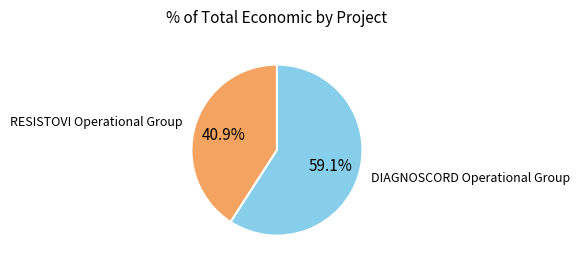

Does RESISTOVI Operational Group represent more than half of the total?

No